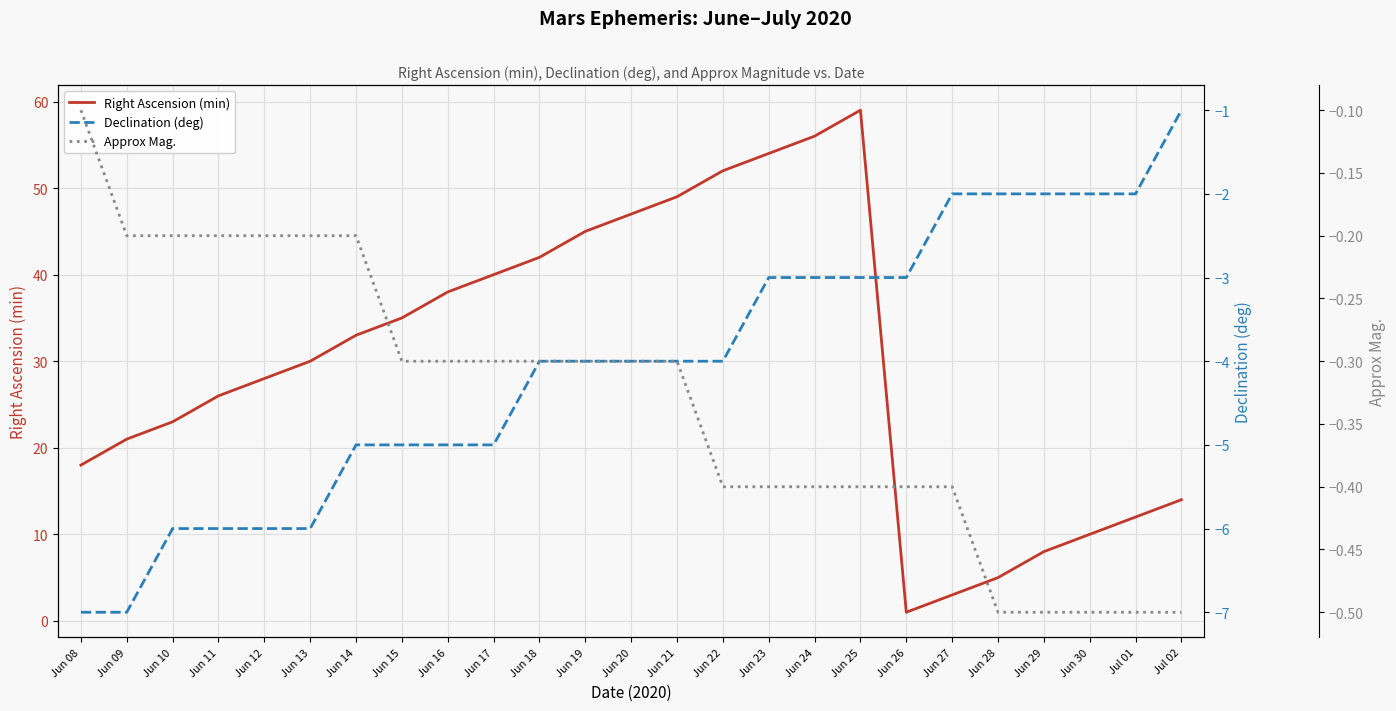

What is the difference between the highest and lowest values at Jun 25?

62.0